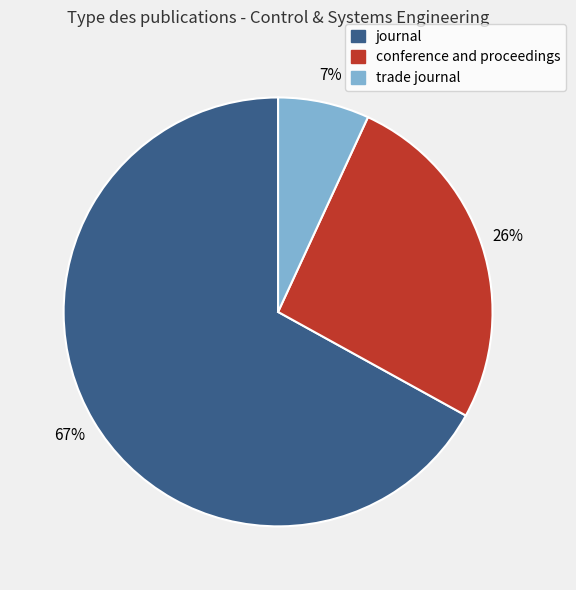

The conference and proceedings slice represents 31% of the pie. True or false?

False